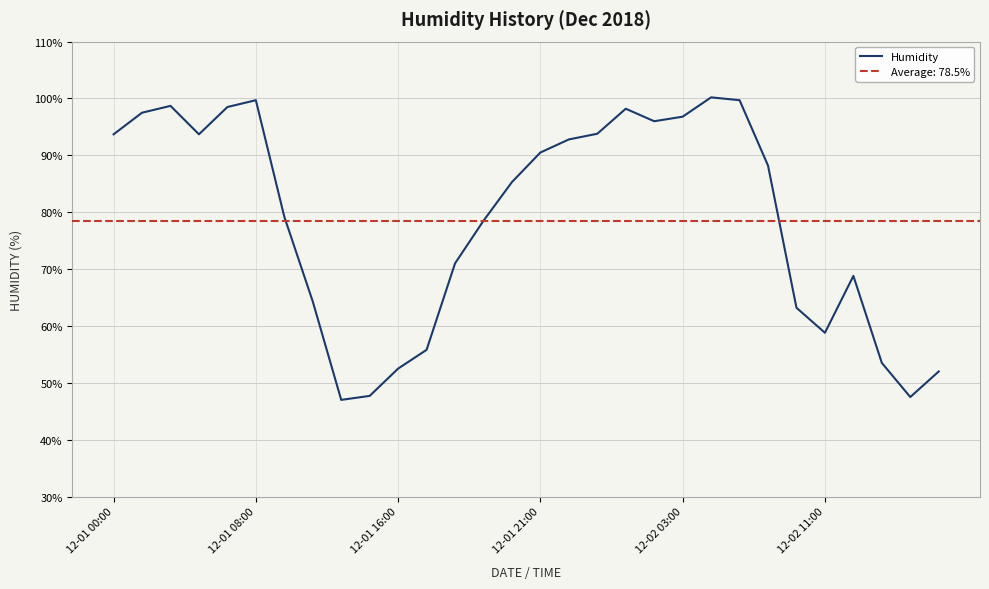

Which category has the highest value across all series?

21